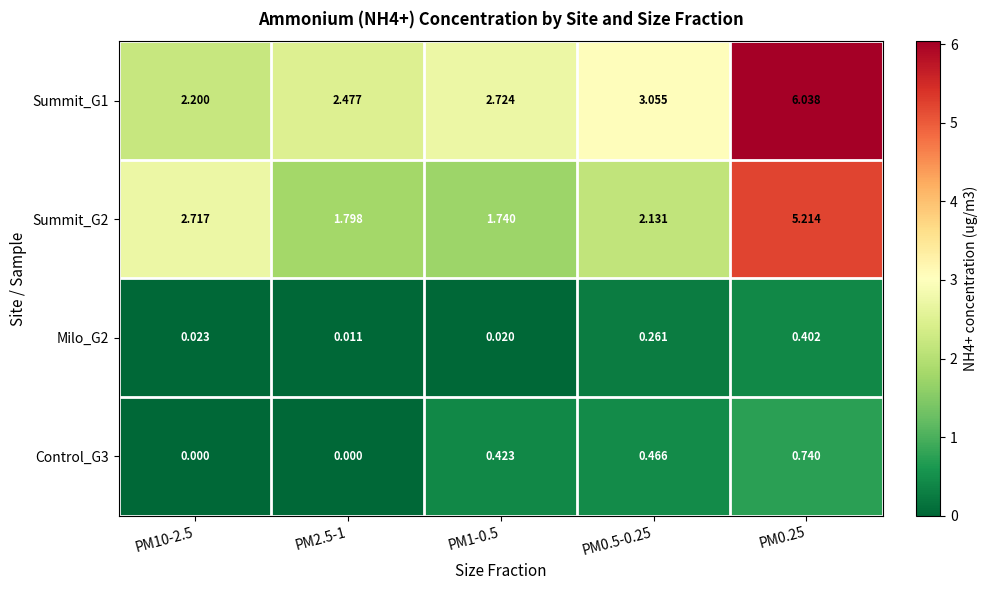

Is the value of Control_G3 at PM0.25 greater than the value of Summit_G1 at PM1-0.5?

No